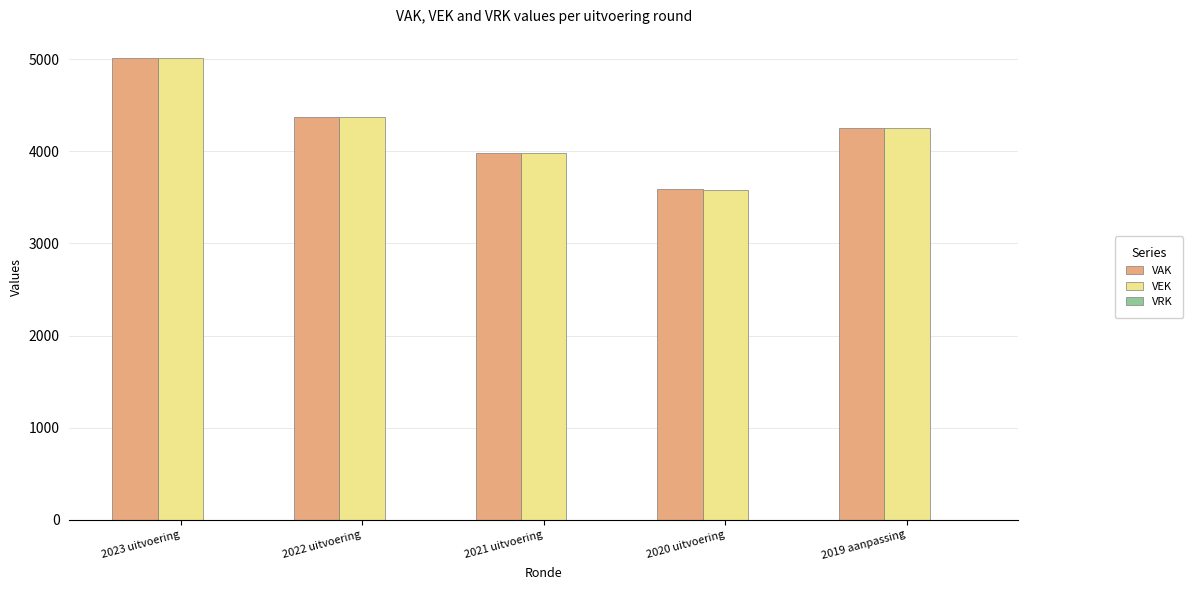

What is the difference between the highest and lowest values at 2020 uitvoering?

8